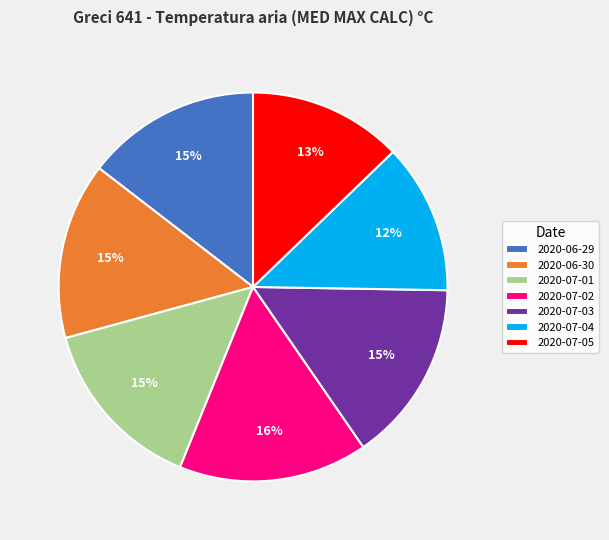

To the nearest percent, what percentage of the pie is 2020-07-04?

12%